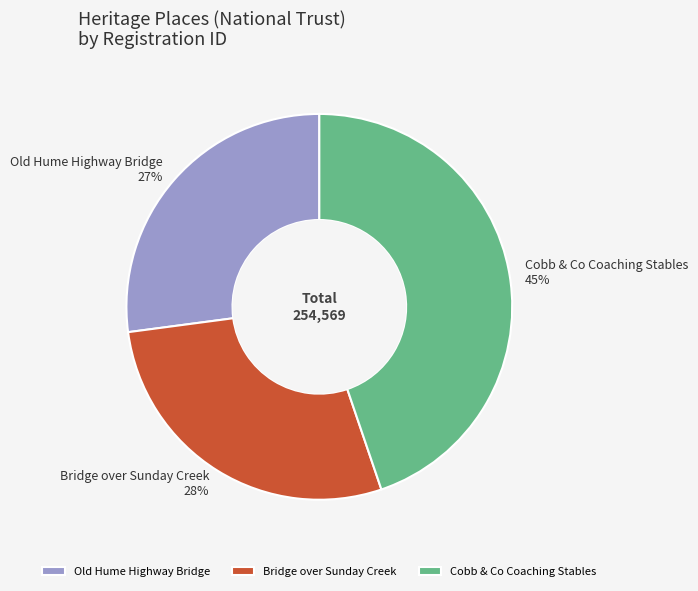

What percentage is the Bridge over Sunday Creek slice, to the nearest percent?

28%